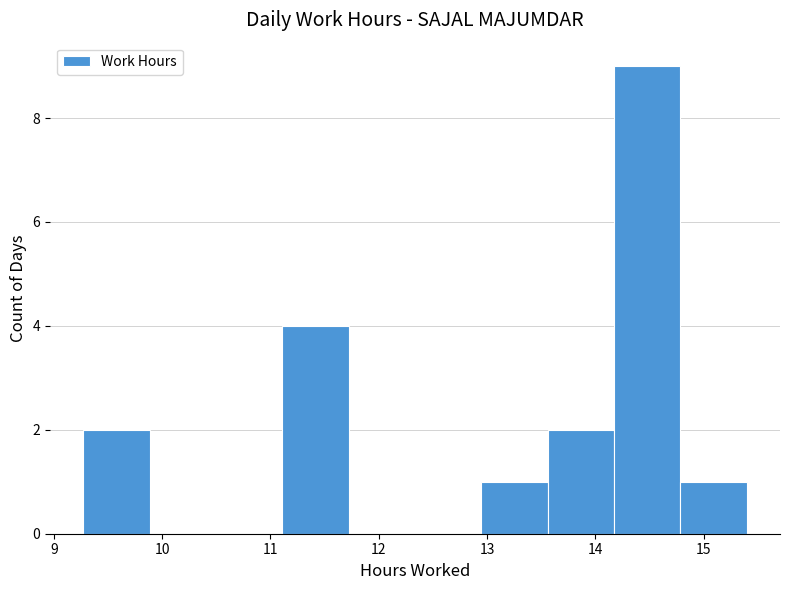

Over which range of the x-axis is the bar tallest?

14.2 to 14.8